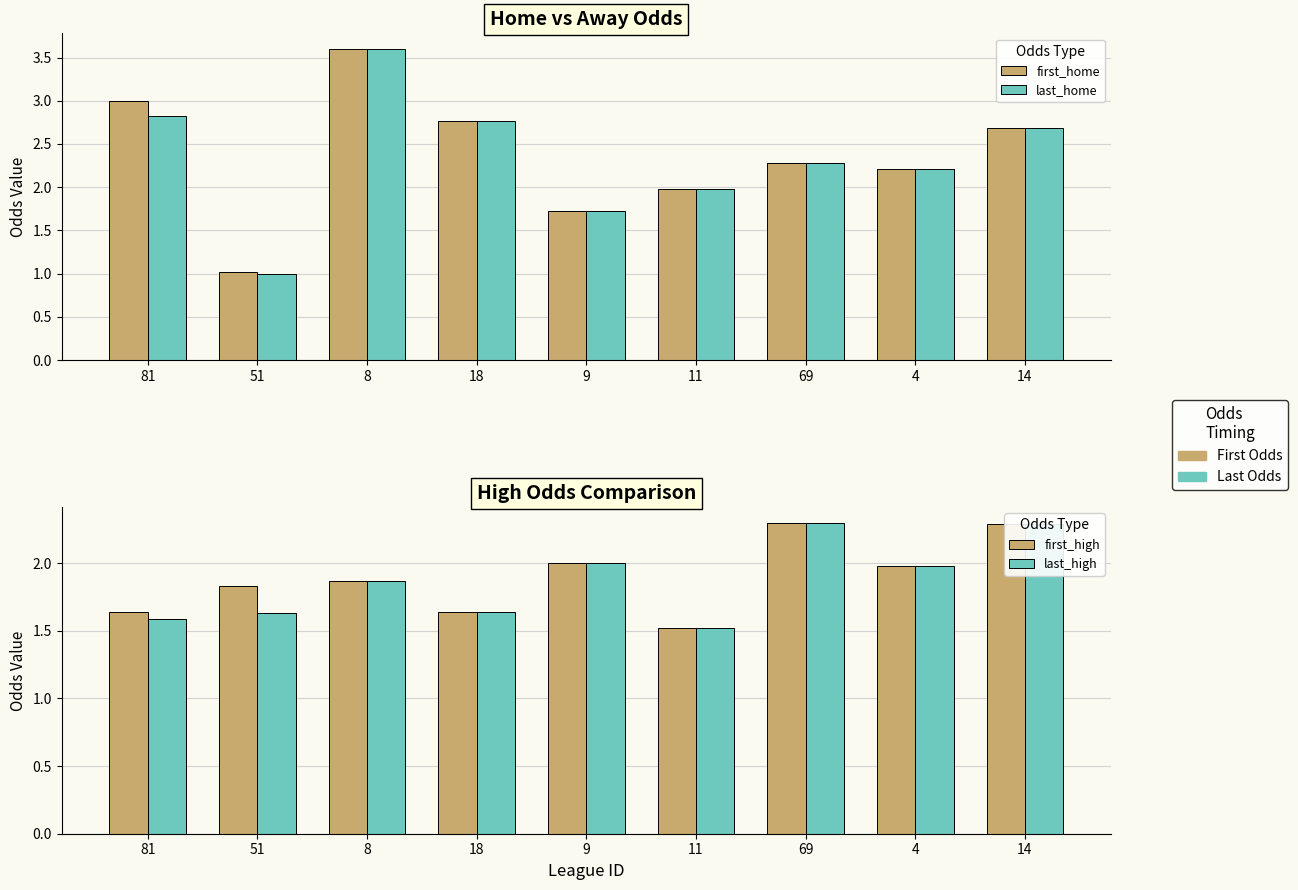

The last_home series shows 0.6 at 14. True or false?

False